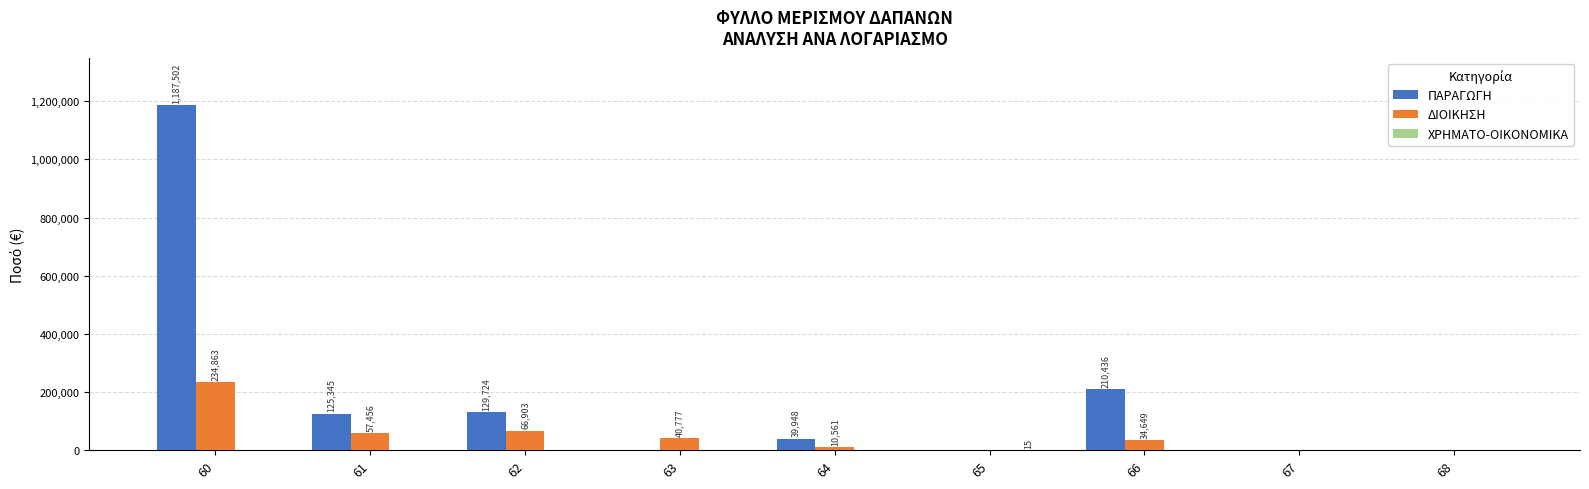

Which series changed the most between 60 and 66?

ΠΑΡΑΓΩΓΗ